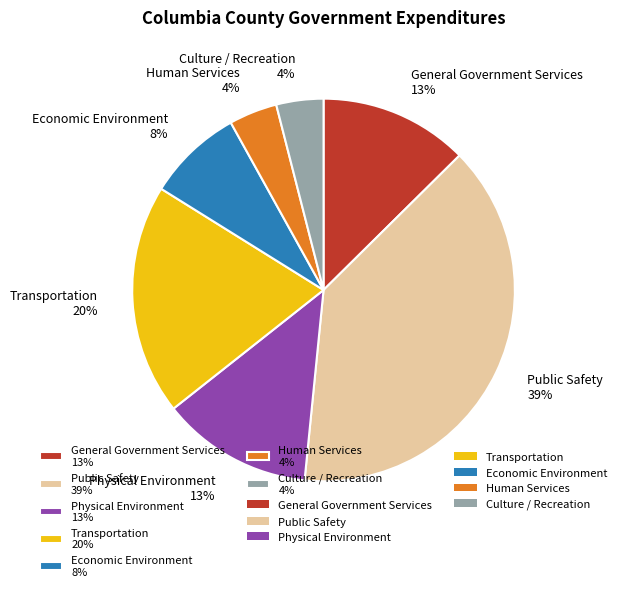

To the nearest percent, what percentage of the pie is Transportation?

20%